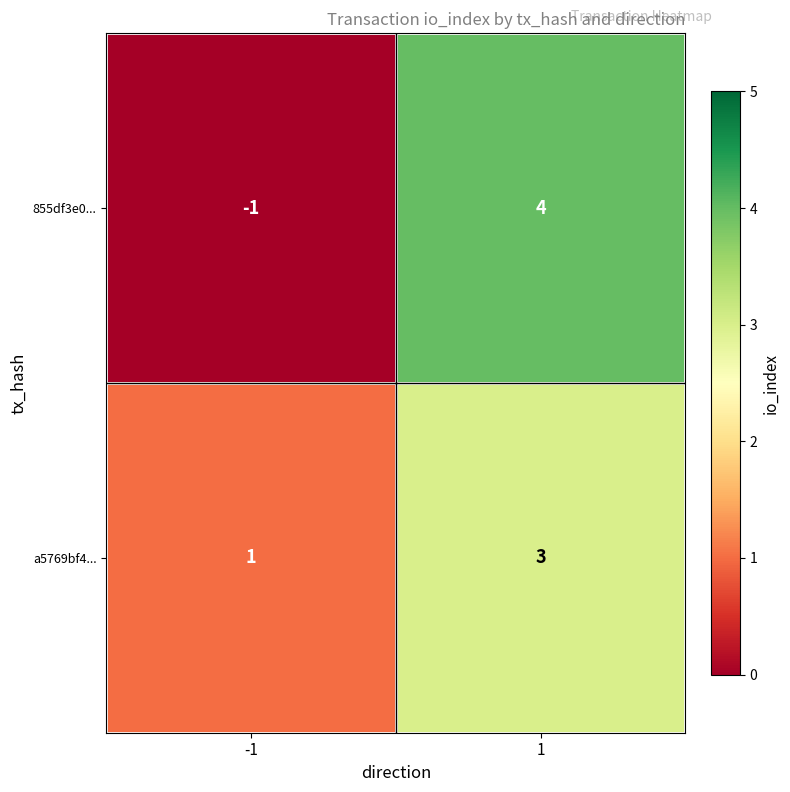

What is the maximum value shown in the chart?

4